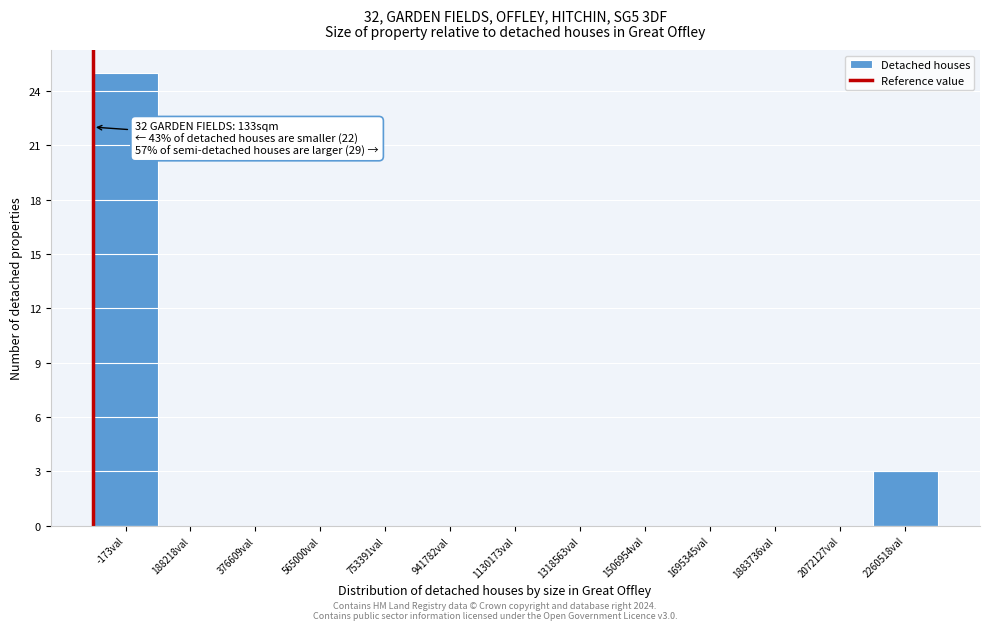

Reading left to right, transcribe all the data shown in this chart.

-173val=25	188218val=0	376609val=0	565000val=0	753391val=0	941782val=0	1130173val=0	1318563val=0	1506954val=0	1695345val=0	1883736val=0	2072127val=0	2260518val=3